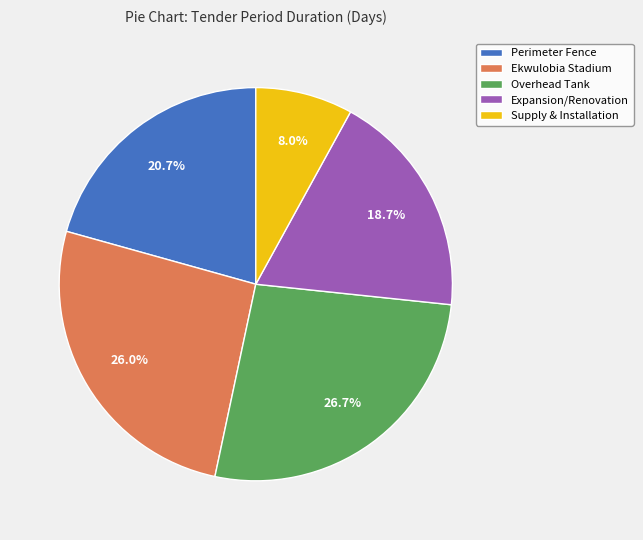

What is the largest slice in the pie chart?

Overhead Tank